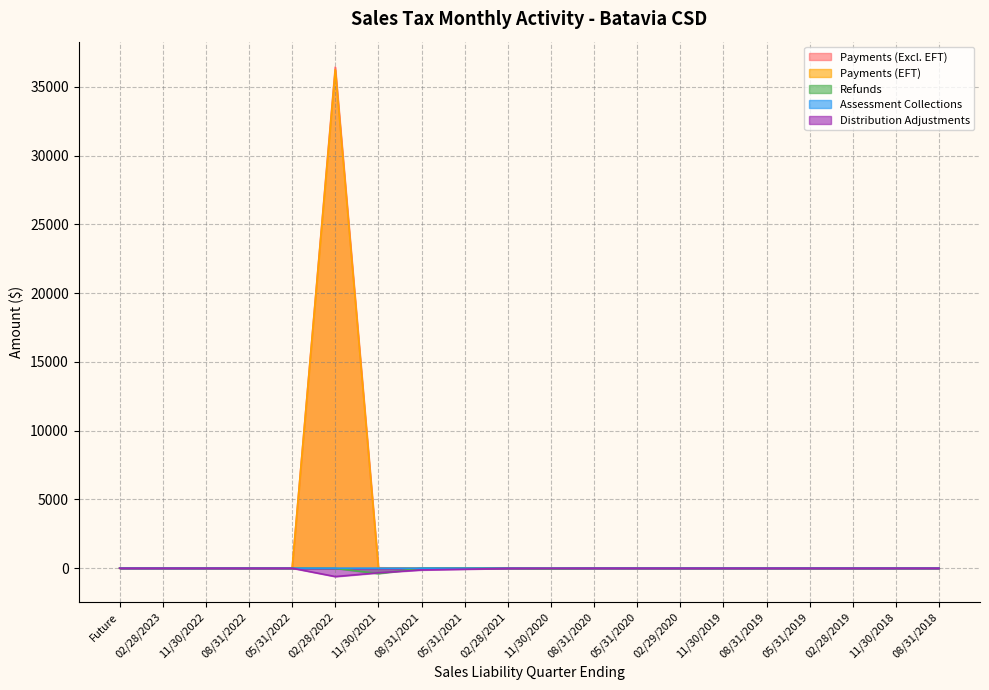

What is the average value of the Payments (EFT) series?

1812.7